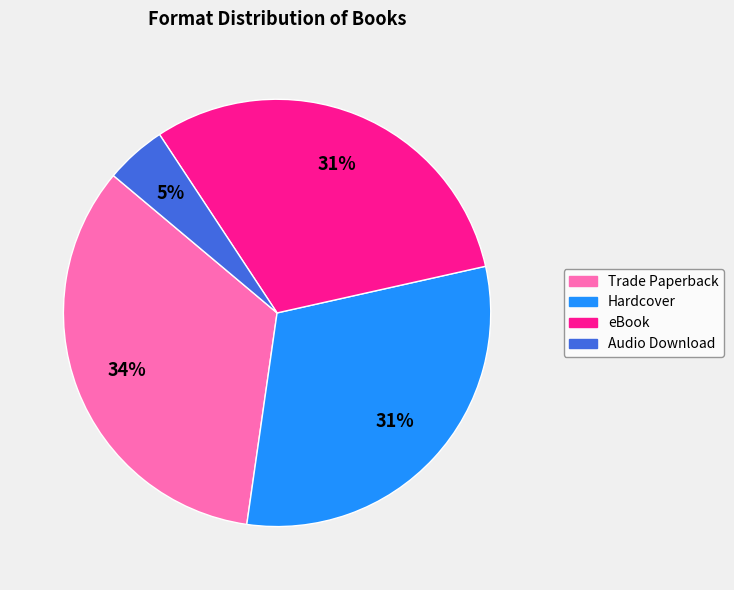

Which slice is the largest?

Trade Paperback